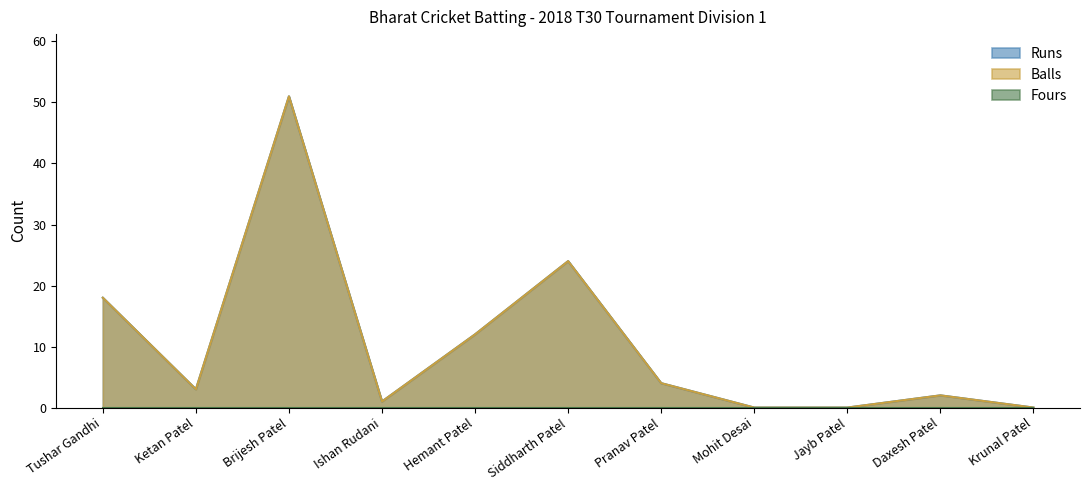

True or false: Balls and Runs intersect in this chart.

False